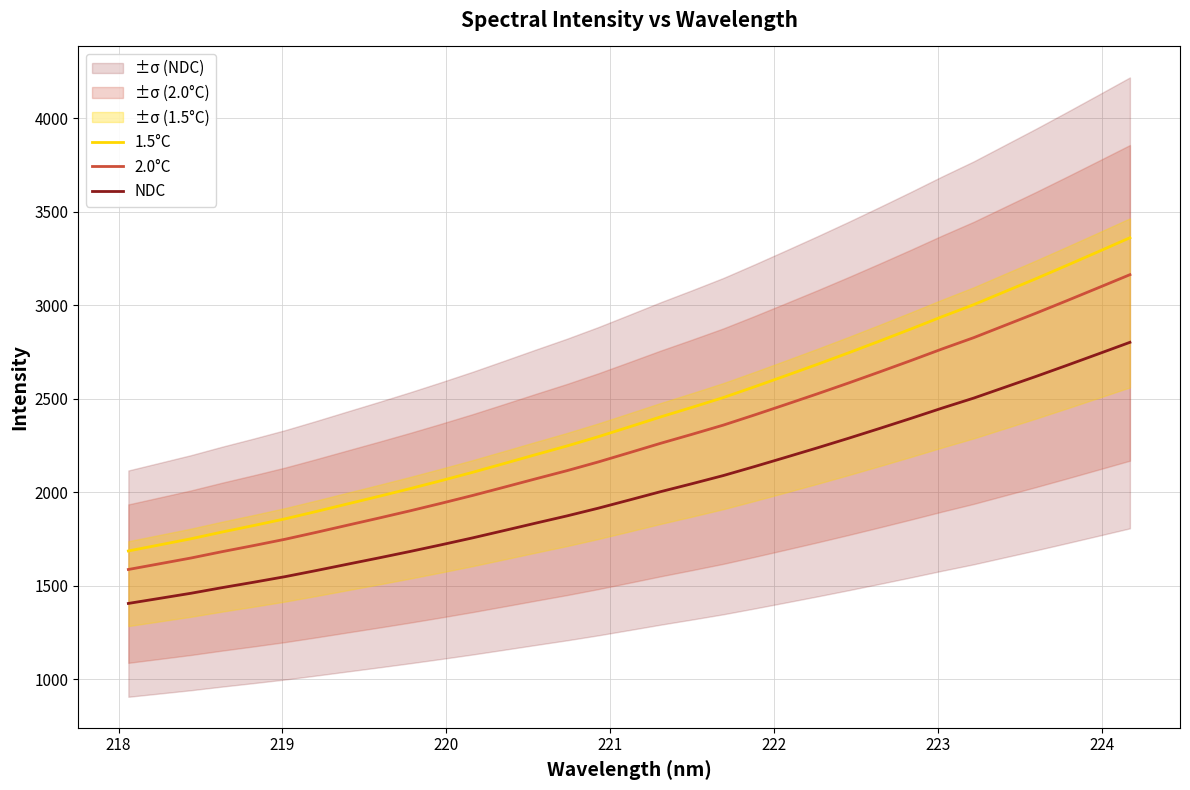

True or false: 2.0°C and 1.5°C intersect in this chart.

False